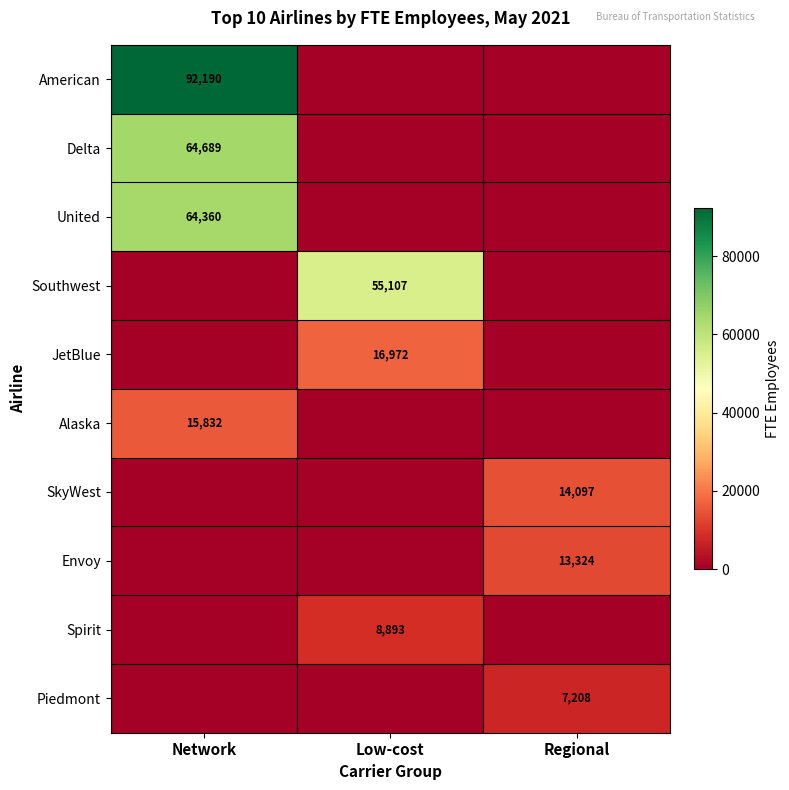

How many positive values does the Envoy series have?

1